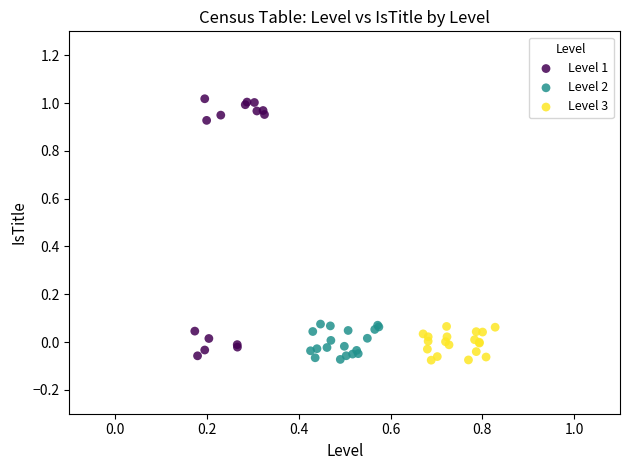

Which series reaches the maximum Y coordinate?

Level 1